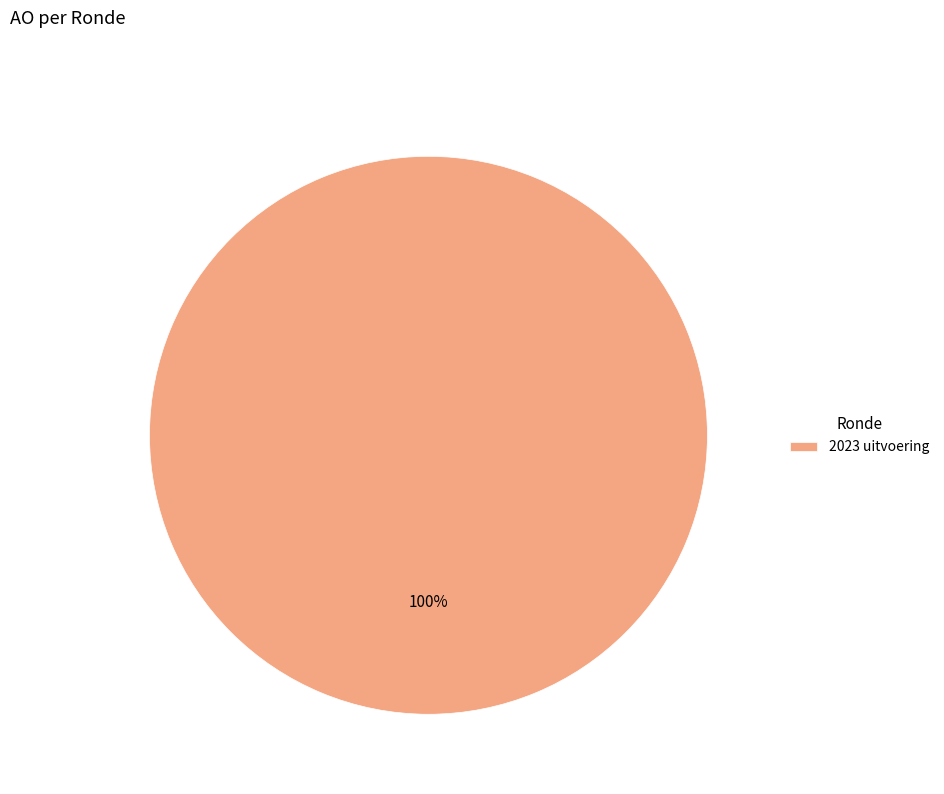

Does any single category account for the majority?

Yes